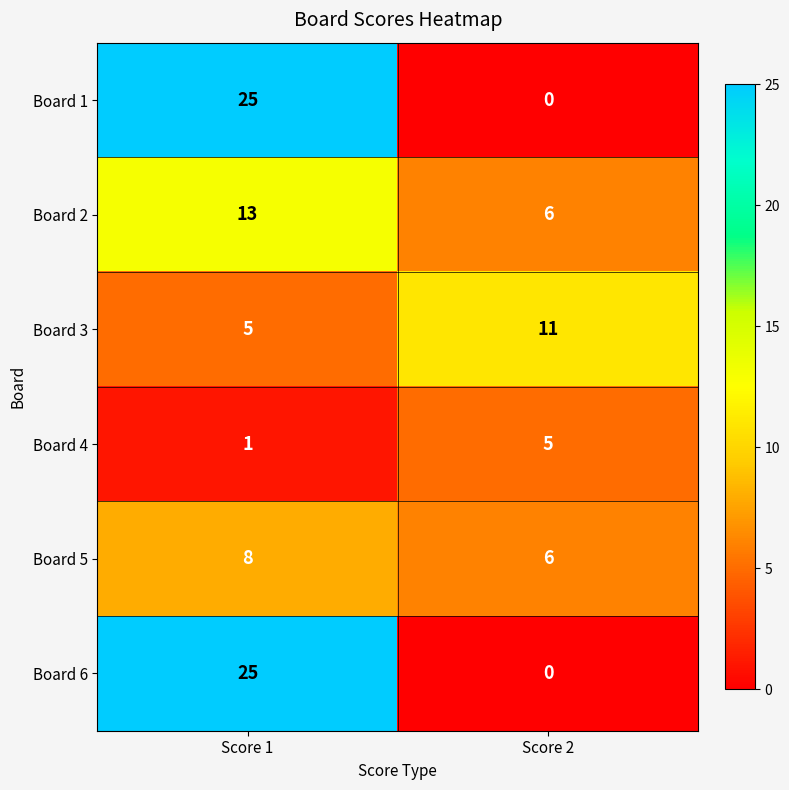

At which label is Board 2 closest to 9?

Score 2